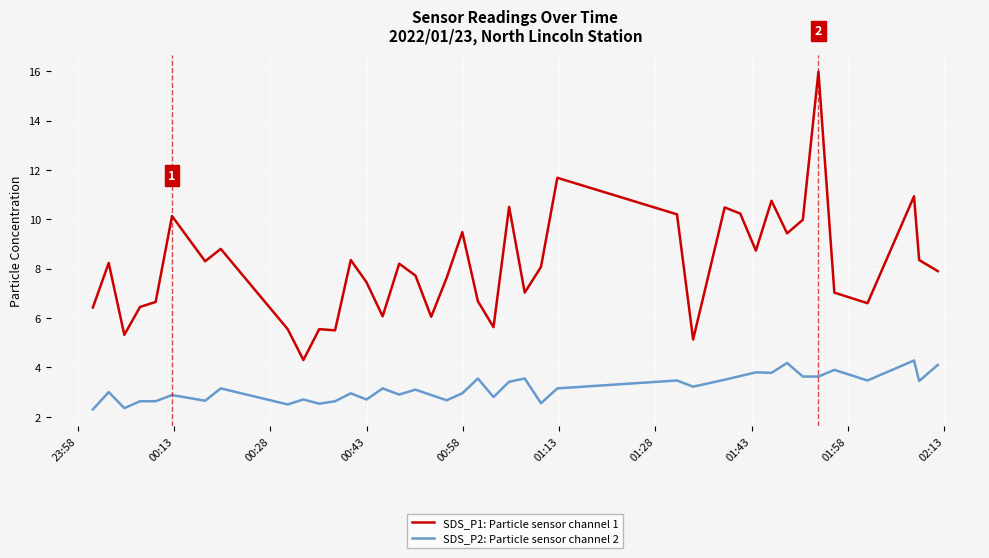

Which series has the largest total across all categories?

SDS_P1: Particle sensor channel 1